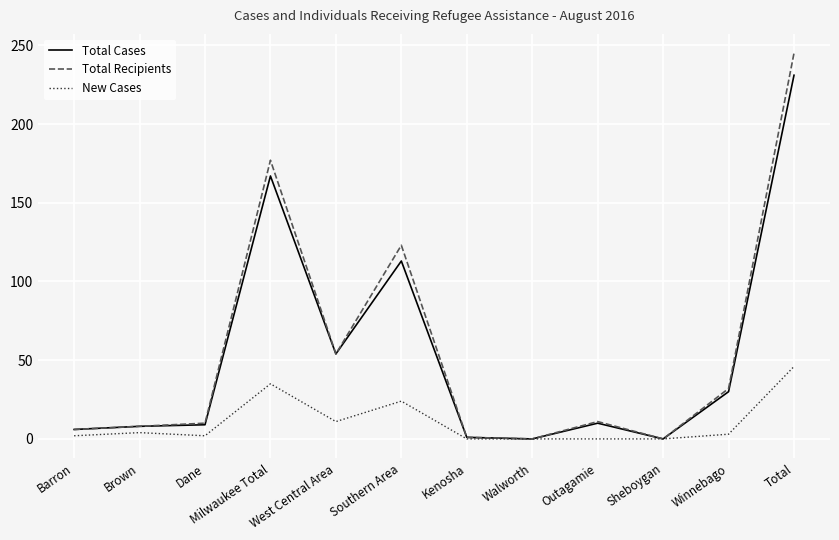

Which category has the highest value across all series?

Total